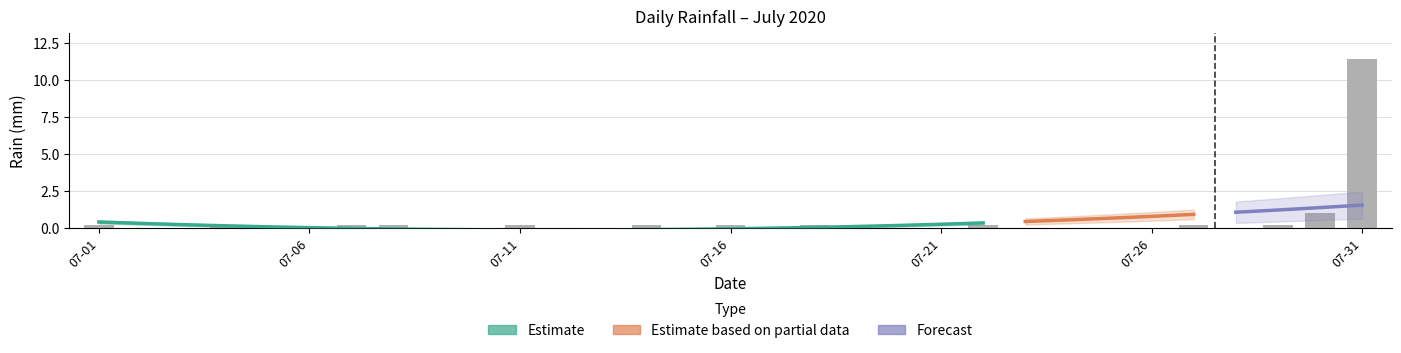

List the labels in order of value, smallest first.

2020-07-02, 2020-07-03, 2020-07-05, 2020-07-06, 2020-07-09, 2020-07-10, 2020-07-12, 2020-07-13, 2020-07-15, 2020-07-17, 2020-07-19, 2020-07-20, 2020-07-21, 2020-07-23, 2020-07-24, 2020-07-25, 2020-07-26, 2020-07-28, 2020-07-01, 2020-07-04, 2020-07-07, 2020-07-08, 2020-07-11, 2020-07-14, 2020-07-16, 2020-07-18, 2020-07-22, 2020-07-27, 2020-07-29, 2020-07-30, 2020-07-31